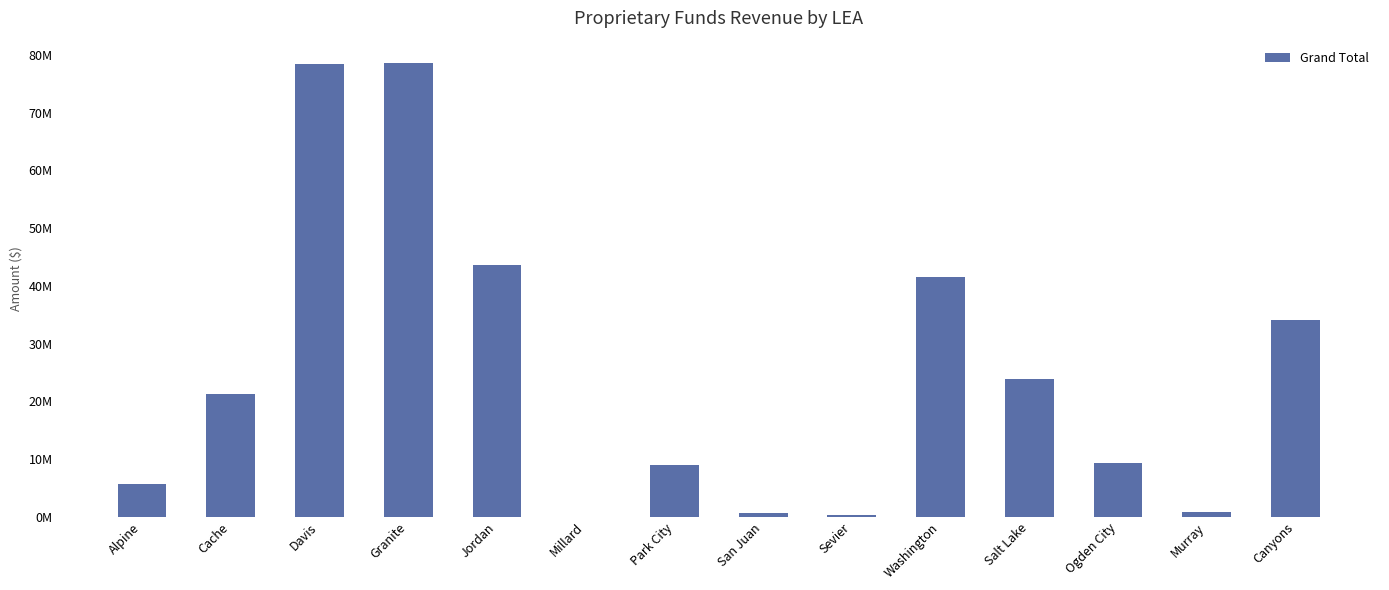

How many bars are there in total?

14